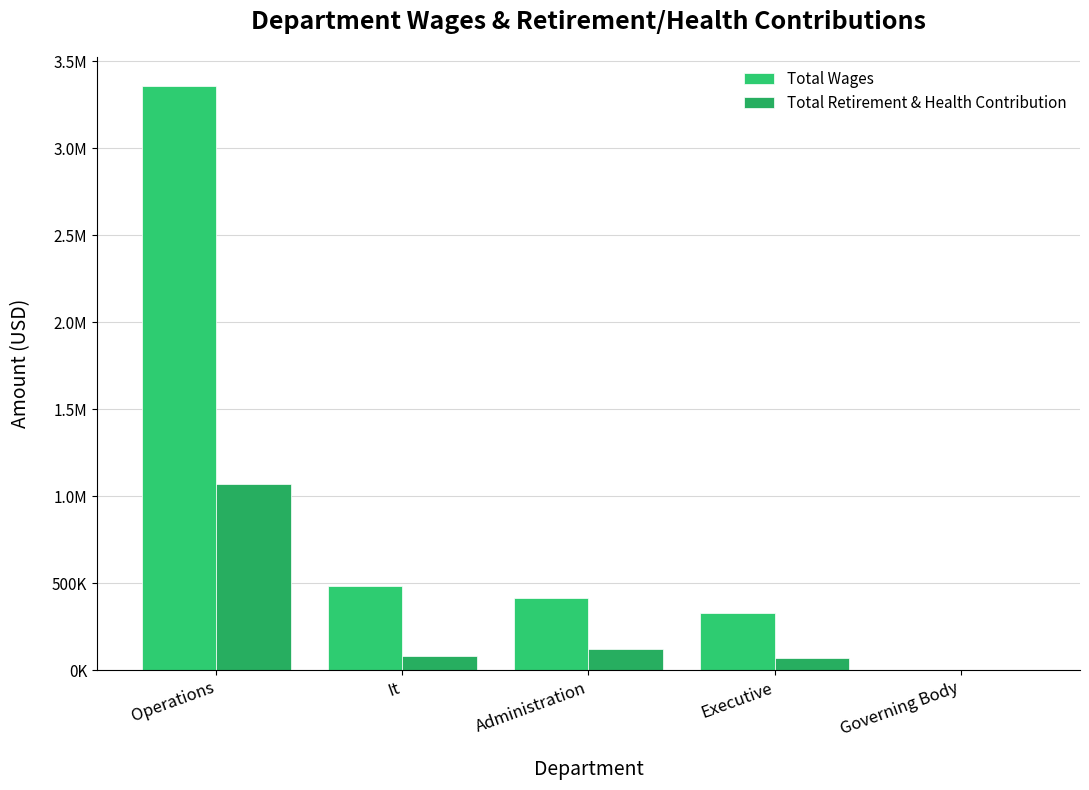

What is the label of the 2nd bar from the left?

It